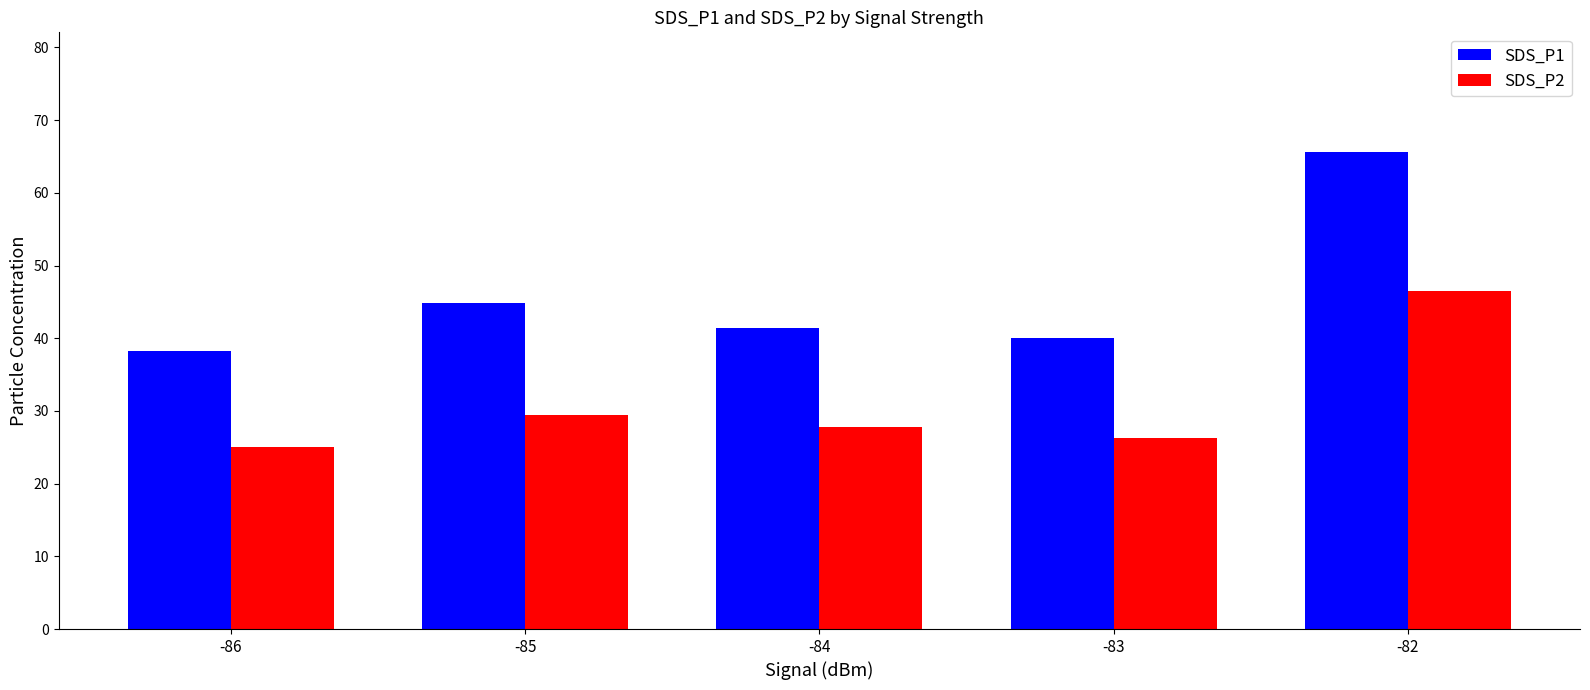

How many categories are shown in the chart?

5